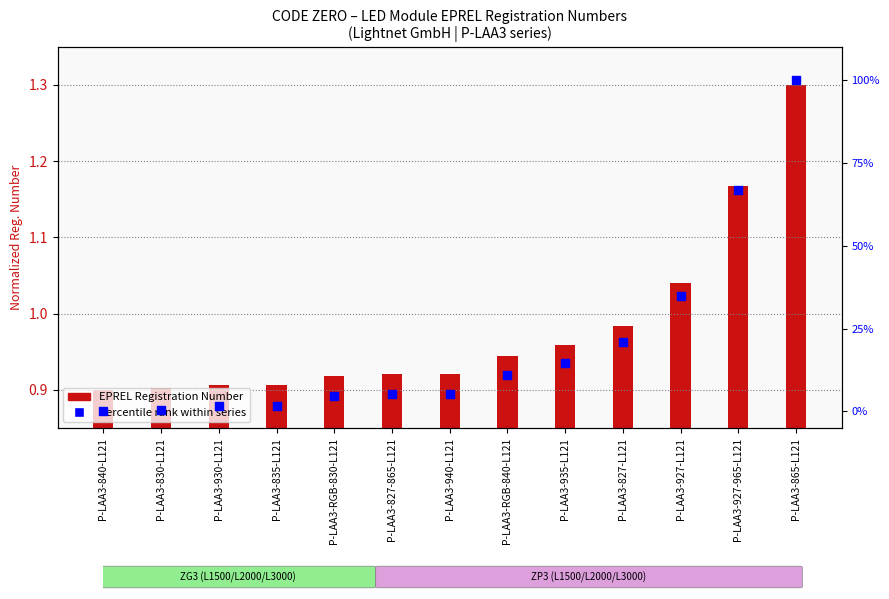

What is the total value across all series at P-LAA3-927-965-L121?

68.1